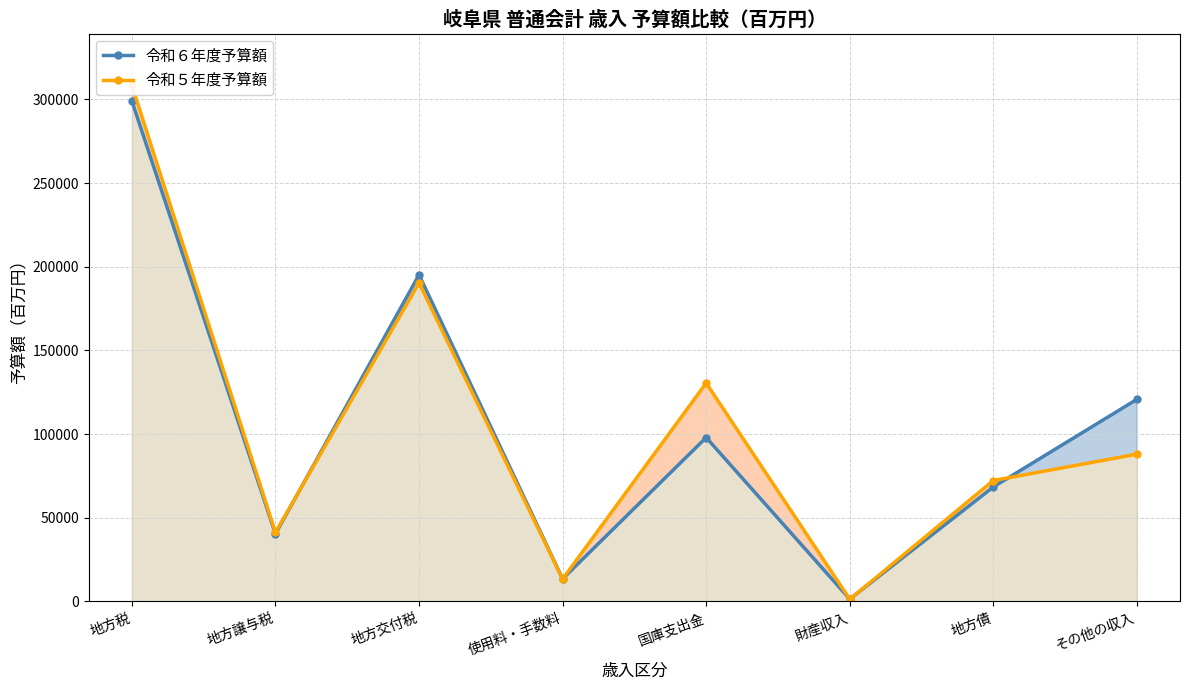

List the series in order of their overall mean, highest first.

令和５年度予算額, 令和６年度予算額